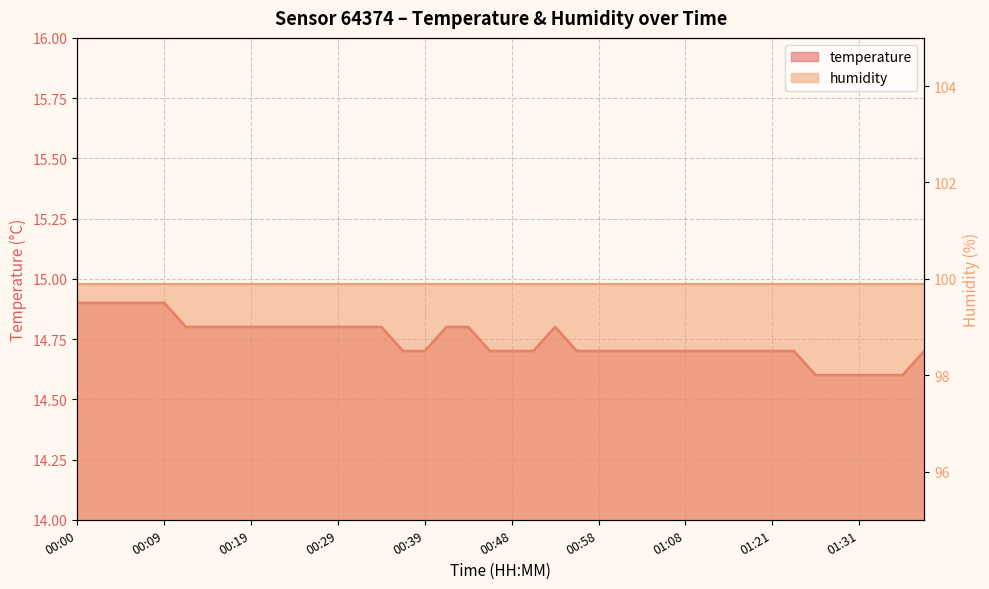

What is the value of the 11th point from the left?

14.8